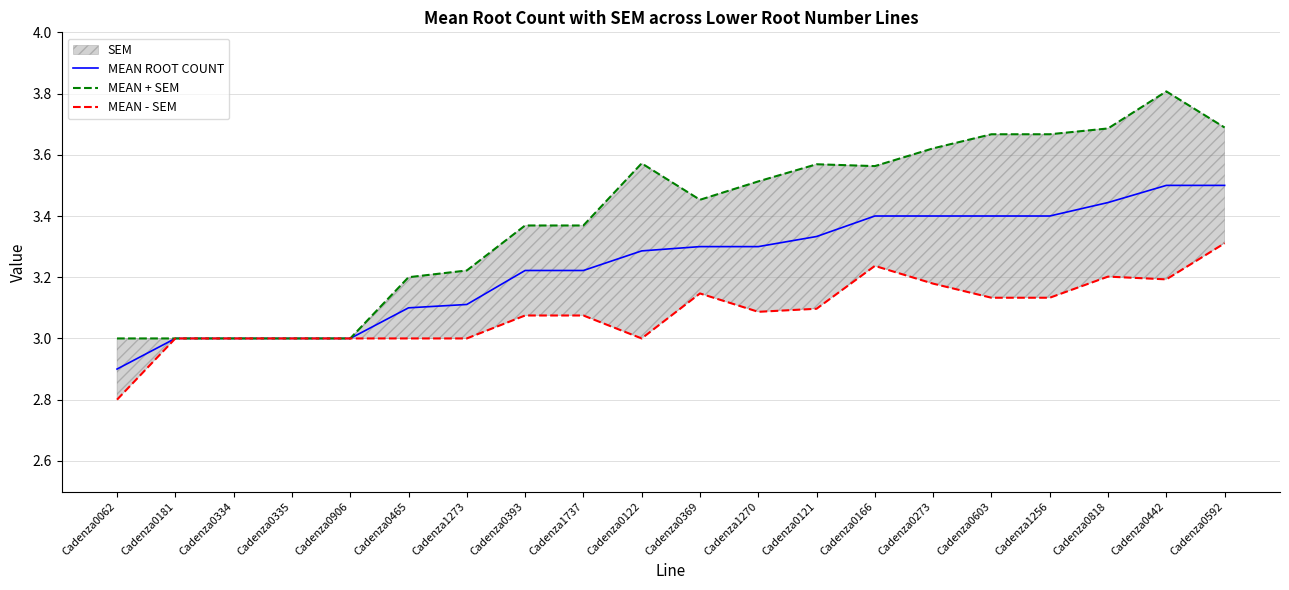

Does the chart display data point markers on the line(s)?

No